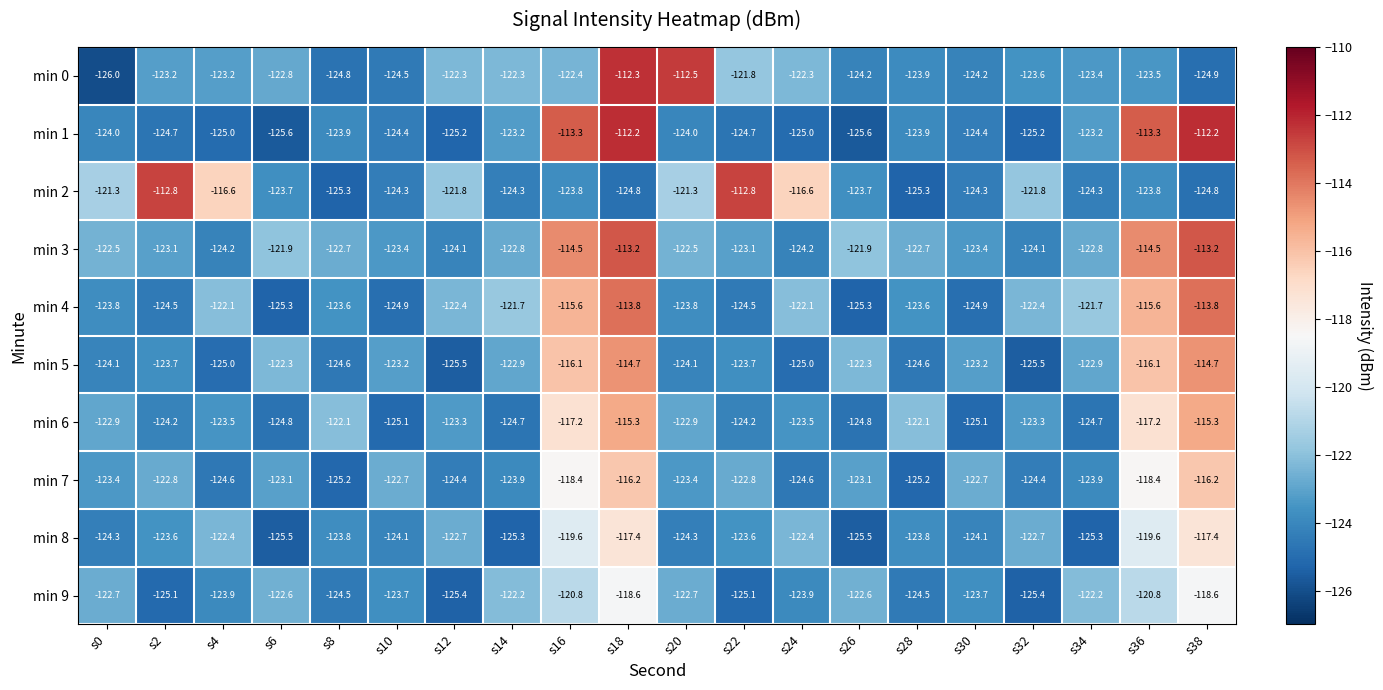

Rank the series by their maximum value, from lowest to highest.

min 9, min 8, min 7, min 6, min 5, min 4, min 3, min 2, min 0, min 1